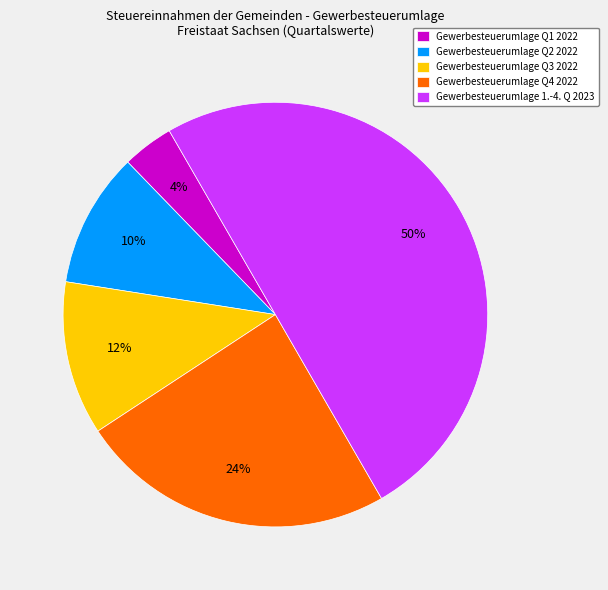

Do Gewerbesteuerumlage 1.-4. Q 2023 and Gewerbesteuerumlage Q3 2022 together represent more than half of the pie?

Yes